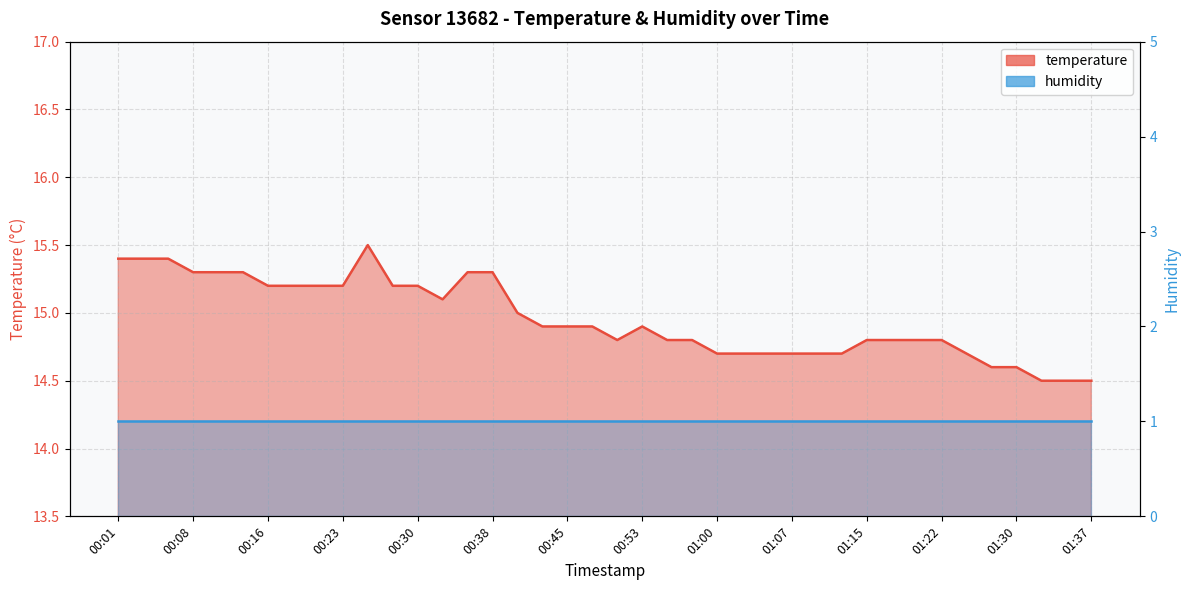

Does the chart display data point markers on the line(s)?

No